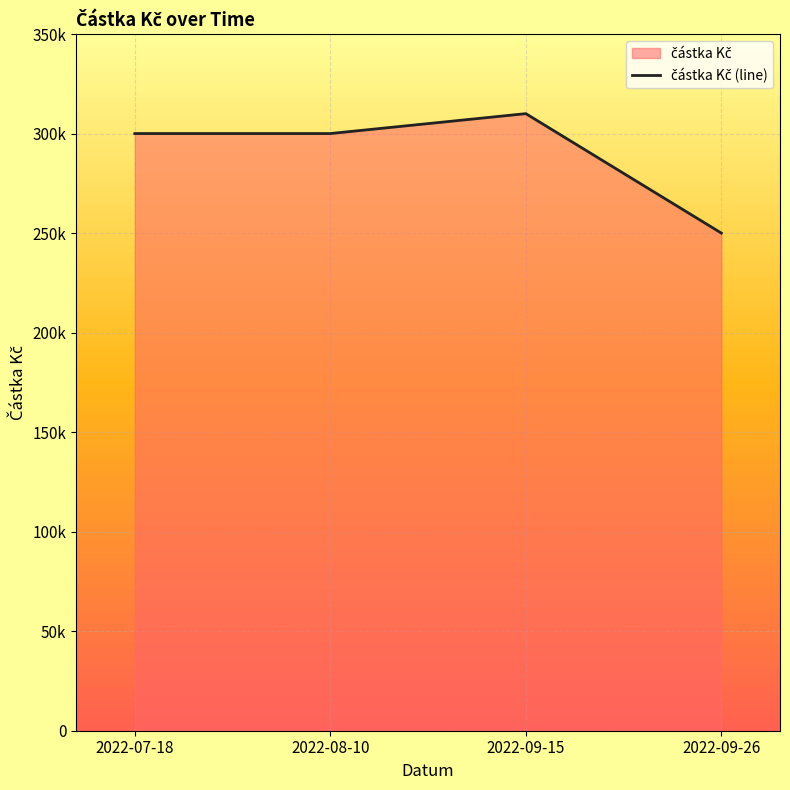

Reading left to right, what are all the values shown in this chart?

300000	300000	310000	250000